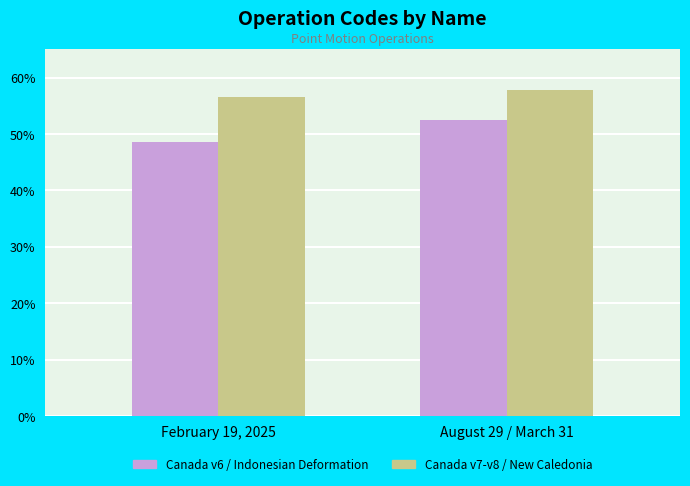

What is the spread (max minus min) of values at August 29 / March 31?

5.3